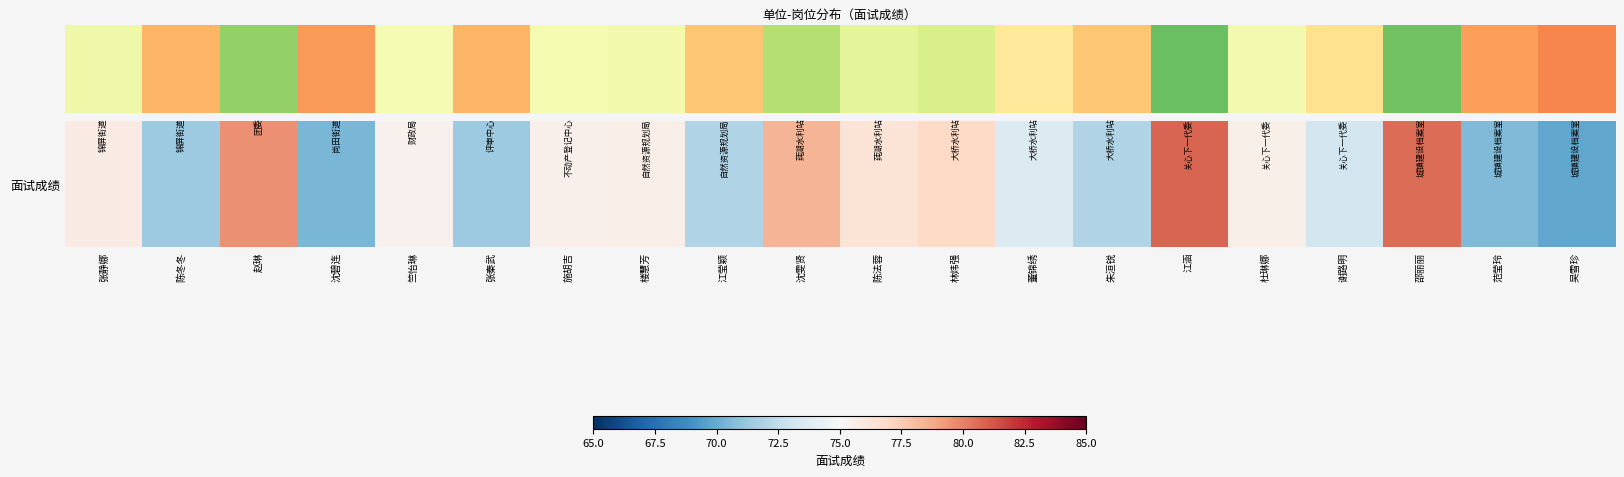

Rank the categories by value from lowest to highest.

城镇建设档案室, 尚田街道, 城镇建设档案室, 锦屏街道, 评审中心, 自然资源规划局, 大桥水利站, 关心下一代委, 大桥水利站, 财政局, 不动产登记中心, 关心下一代委, 自然资源规划局, 锦屏街道, 莼湖水利站, 大桥水利站, 莼湖水利站, 团委, 城镇建设档案室, 关心下一代委